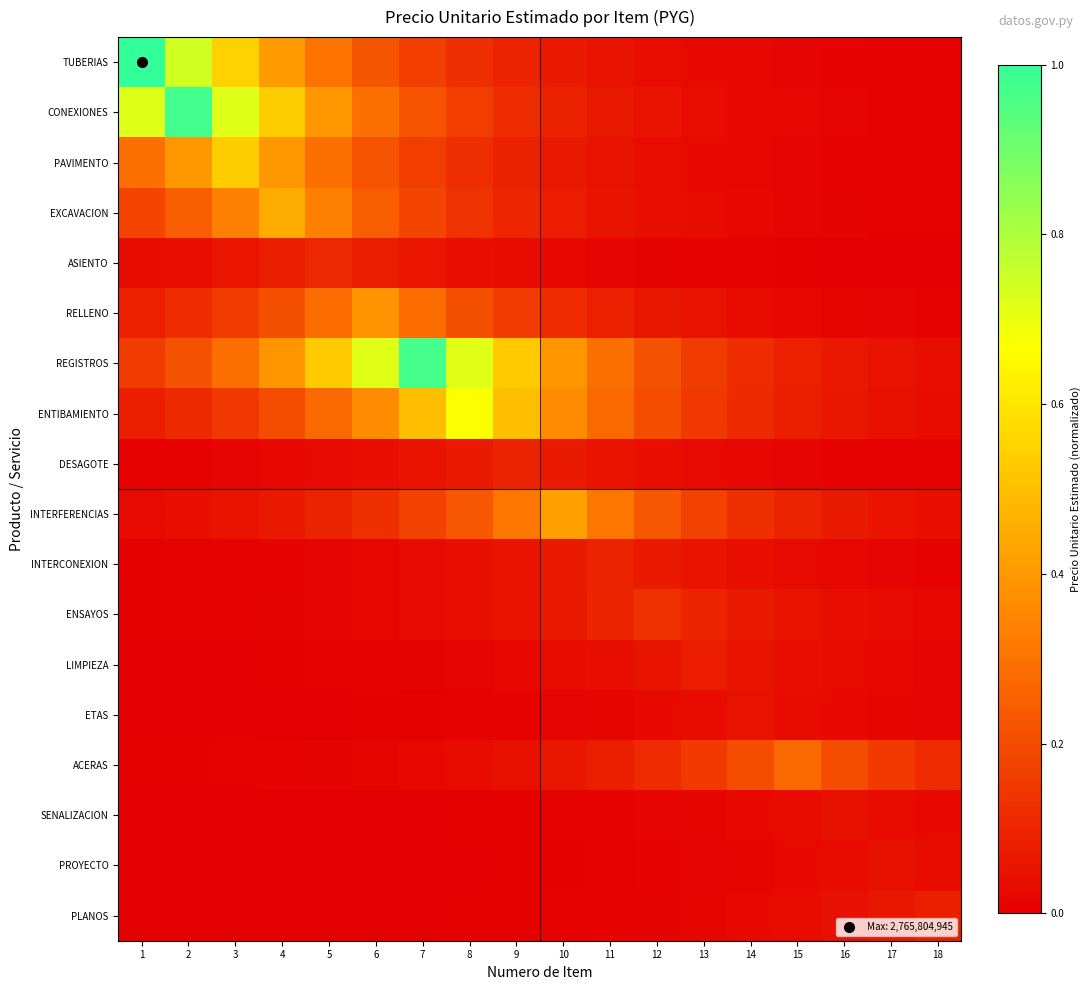

Reading left to right, transcribe all the data shown in this chart.

TUBERIAS: 1=1.0	2=0.7	3=0.5	4=0.4	5=0.3	6=0.2	7=0.2	8=0.1	9=0.1	10=0.1	11=0.0	12=0.0	13=0.0	14=0.0	15=0.0	16=0.0	17=0.0	18=0.0
CONEXIONES: 1=0.7	2=1.0	3=0.7	4=0.5	5=0.4	6=0.3	7=0.2	8=0.2	9=0.1	10=0.1	11=0.1	12=0.0	13=0.0	14=0.0	15=0.0	16=0.0	17=0.0	18=0.0
PAVIMENTO: 1=0.3	2=0.4	3=0.5	4=0.4	5=0.3	6=0.2	7=0.2	8=0.1	9=0.1	10=0.1	11=0.0	12=0.0	13=0.0	14=0.0	15=0.0	16=0.0	17=0.0	18=0.0
EXCAVACION: 1=0.2	2=0.2	3=0.3	4=0.5	5=0.3	6=0.2	7=0.2	8=0.1	9=0.1	10=0.1	11=0.1	12=0.0	13=0.0	14=0.0	15=0.0	16=0.0	17=0.0	18=0.0
ASIENTO: 1=0.0	2=0.0	3=0.1	4=0.1	5=0.1	6=0.1	7=0.1	8=0.0	9=0.0	10=0.0	11=0.0	12=0.0	13=0.0	14=0.0	15=0.0	16=0.0	17=0.0	18=0.0
RELLENO: 1=0.1	2=0.1	3=0.2	4=0.2	5=0.3	6=0.4	7=0.3	8=0.2	9=0.2	10=0.1	11=0.1	12=0.1	13=0.0	14=0.0	15=0.0	16=0.0	17=0.0	18=0.0
REGISTROS: 1=0.2	2=0.2	3=0.3	4=0.4	5=0.5	6=0.7	7=1.0	8=0.7	9=0.5	10=0.4	11=0.3	12=0.2	13=0.2	14=0.1	15=0.1	16=0.1	17=0.0	18=0.0
ENTIBAMIENTO: 1=0.1	2=0.1	3=0.1	4=0.2	5=0.3	6=0.4	7=0.5	8=0.7	9=0.5	10=0.4	11=0.3	12=0.2	13=0.1	14=0.1	15=0.1	16=0.1	17=0.0	18=0.0
DESAGOTE: 1=0.0	2=0.0	3=0.0	4=0.0	5=0.0	6=0.0	7=0.1	8=0.1	9=0.1	10=0.1	11=0.1	12=0.0	13=0.0	14=0.0	15=0.0	16=0.0	17=0.0	18=0.0
INTERFERENCIAS: 1=0.0	2=0.0	3=0.1	4=0.1	5=0.1	6=0.1	7=0.2	8=0.2	9=0.3	10=0.4	11=0.3	12=0.2	13=0.2	14=0.1	15=0.1	16=0.1	17=0.1	18=0.0
INTERCONEXION: 1=0.0	2=0.0	3=0.0	4=0.0	5=0.0	6=0.0	7=0.0	8=0.0	9=0.1	10=0.1	11=0.1	12=0.1	13=0.1	14=0.0	15=0.0	16=0.0	17=0.0	18=0.0
ENSAYOS: 1=0.0	2=0.0	3=0.0	4=0.0	5=0.0	6=0.0	7=0.0	8=0.0	9=0.1	10=0.1	11=0.1	12=0.1	13=0.1	14=0.1	15=0.1	16=0.0	17=0.0	18=0.0
LIMPIEZA: 1=0.0	2=0.0	3=0.0	4=0.0	5=0.0	6=0.0	7=0.0	8=0.0	9=0.0	10=0.0	11=0.0	12=0.1	13=0.1	14=0.1	15=0.0	16=0.0	17=0.0	18=0.0
ETAS: 1=0.0	2=0.0	3=0.0	4=0.0	5=0.0	6=0.0	7=0.0	8=0.0	9=0.0	10=0.0	11=0.0	12=0.0	13=0.0	14=0.0	15=0.0	16=0.0	17=0.0	18=0.0
ACERAS: 1=0.0	2=0.0	3=0.0	4=0.0	5=0.0	6=0.0	7=0.0	8=0.0	9=0.0	10=0.1	11=0.1	12=0.1	13=0.2	14=0.2	15=0.3	16=0.2	17=0.2	18=0.1
SENALIZACION: 1=0.0	2=0.0	3=0.0	4=0.0	5=0.0	6=0.0	7=0.0	8=0.0	9=0.0	10=0.0	11=0.0	12=0.0	13=0.0	14=0.0	15=0.0	16=0.0	17=0.0	18=0.0
PROYECTO: 1=0.0	2=0.0	3=0.0	4=0.0	5=0.0	6=0.0	7=0.0	8=0.0	9=0.0	10=0.0	11=0.0	12=0.0	13=0.0	14=0.0	15=0.0	16=0.0	17=0.0	18=0.0
PLANOS: 1=0.0	2=0.0	3=0.0	4=0.0	5=0.0	6=0.0	7=0.0	8=0.0	9=0.0	10=0.0	11=0.0	12=0.0	13=0.0	14=0.0	15=0.0	16=0.0	17=0.1	18=0.1